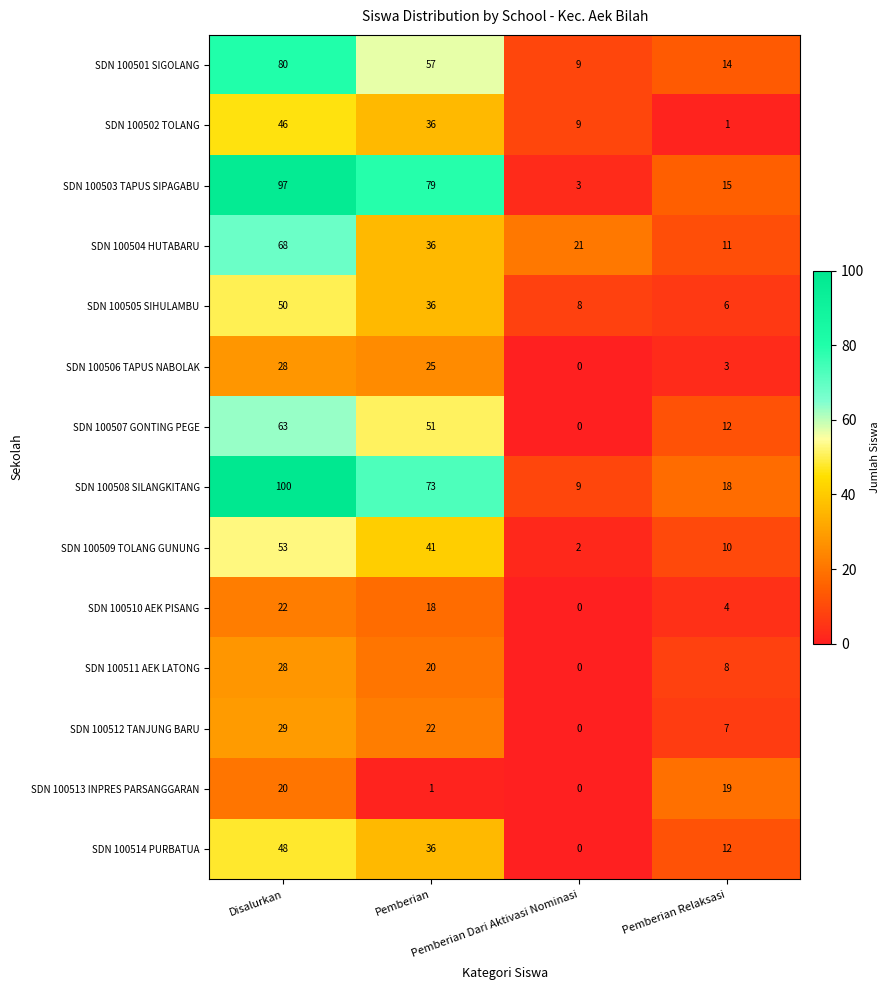

What is the maximum value for SDN 100509 TOLANG GUNUNG?

53